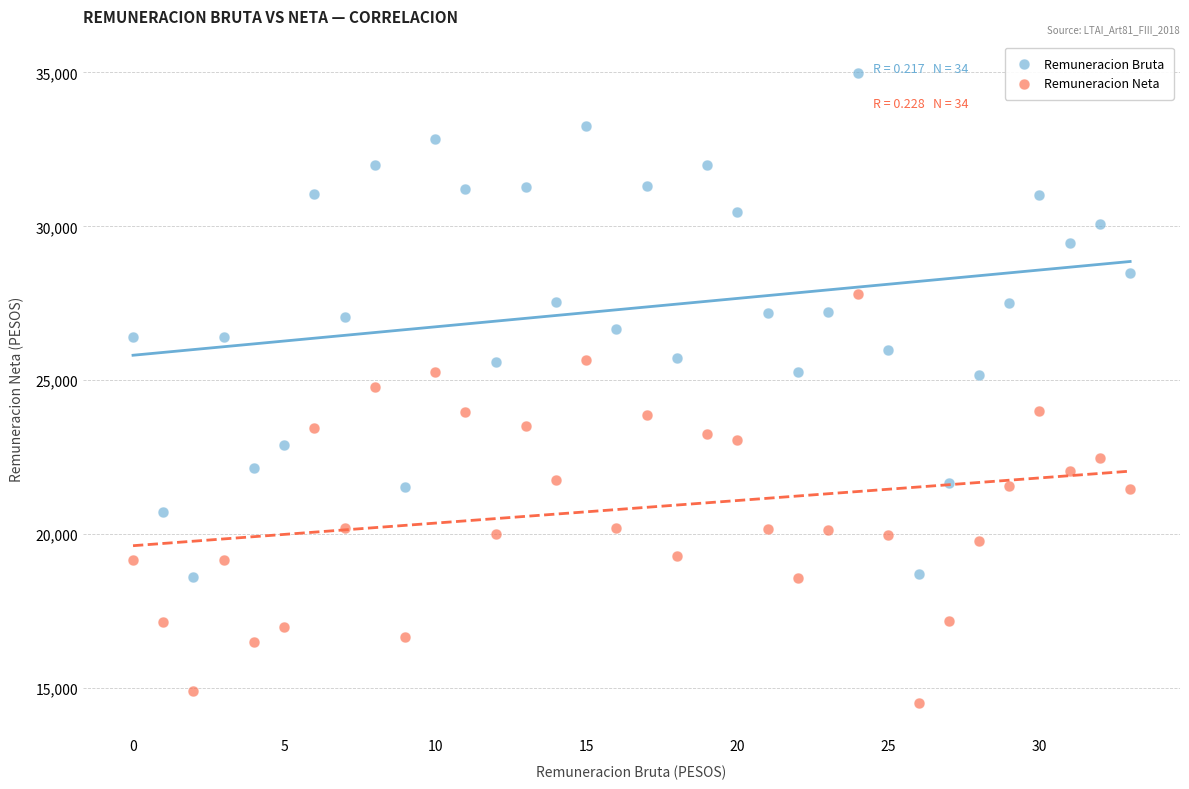

Which series contains the highest Y value?

Remuneracion Bruta